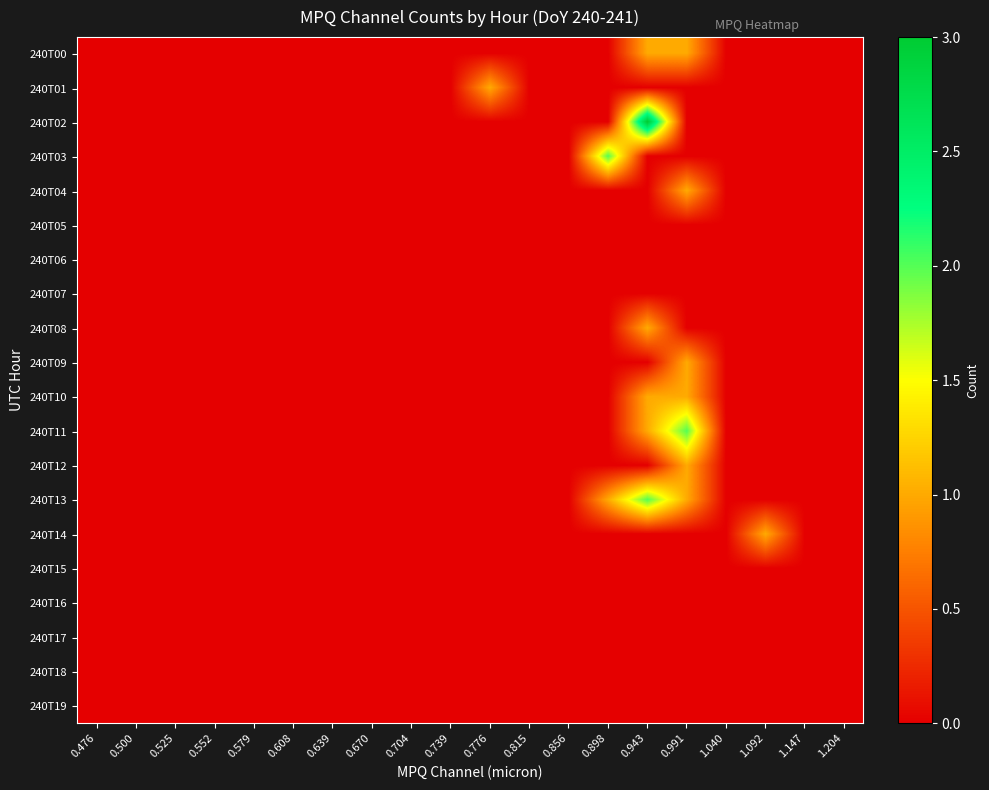

Between 0.552 and 0.776, which series saw the biggest shift?

240T01